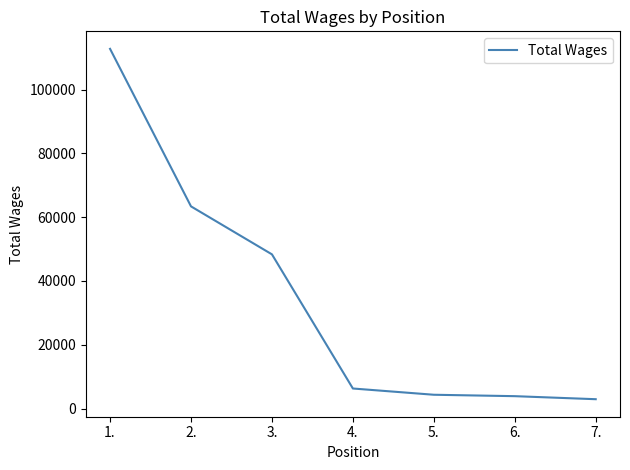

Does the chart display data point markers on the line(s)?

No